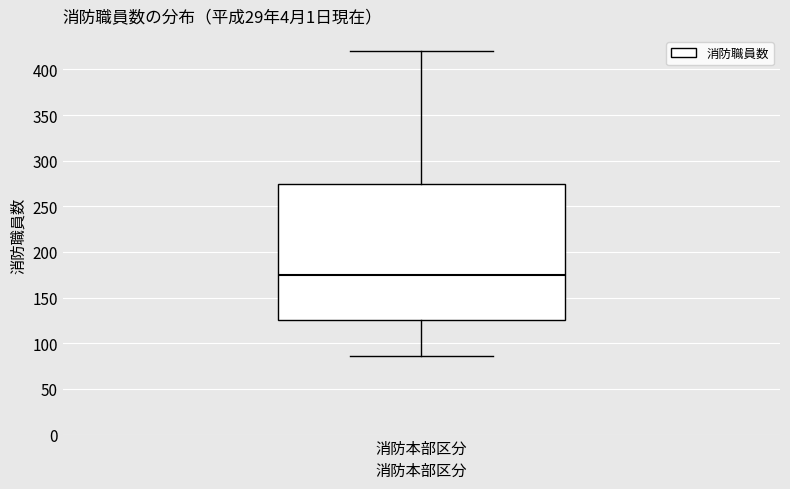

Read this box plot against the y-axis: the position of the median line, the range covered by the box, and the ends of both whiskers. The values are not printed on the chart, so give them approximately, as read against the axis.

median 175, box 125 to 275, whiskers 85 to 420